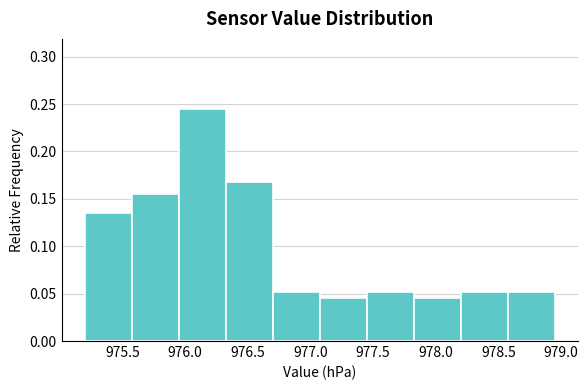

Over which range of the x-axis is the bar tallest?

975.950 to 976.325